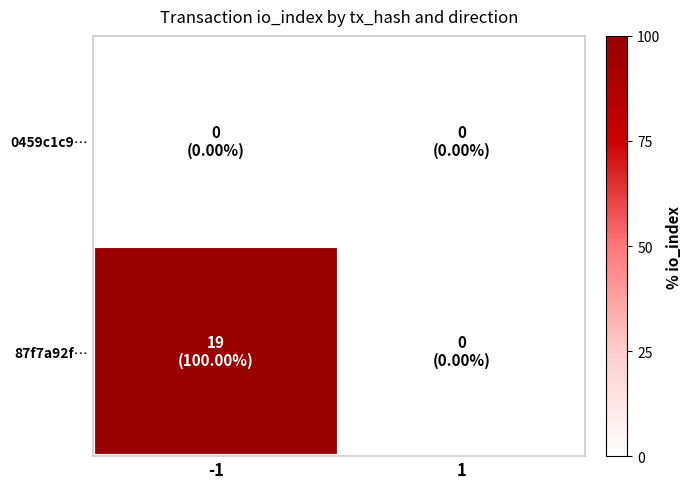

List the series in order of their overall mean, lowest first.

0459c1c9…, 87f7a92f…